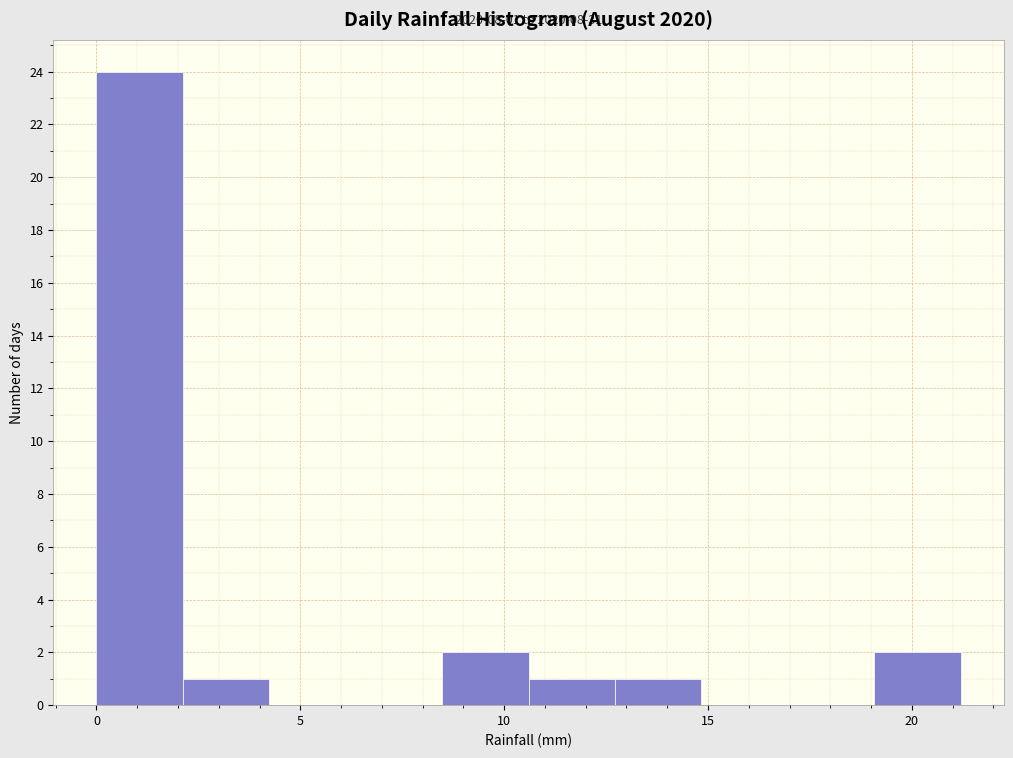

Over which range of the x-axis is the bar tallest?

0.0 to 2.0